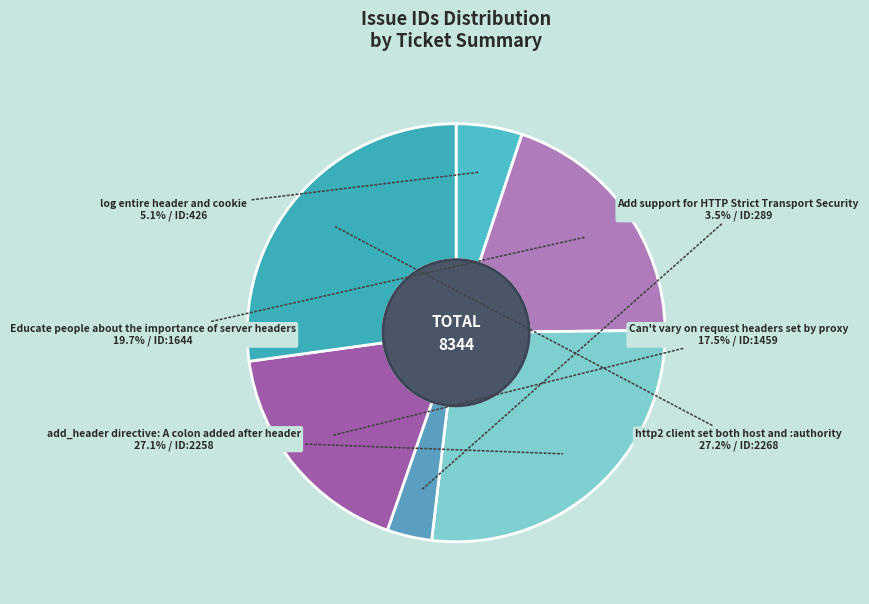

Does Educate people about the importance of server headers account for over 50% of the chart?

No